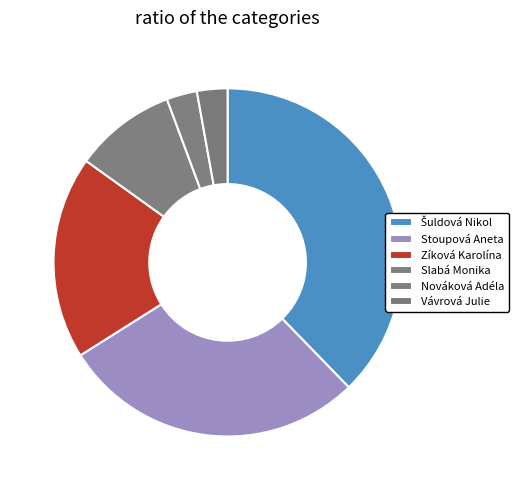

How many segments does this pie chart have?

6